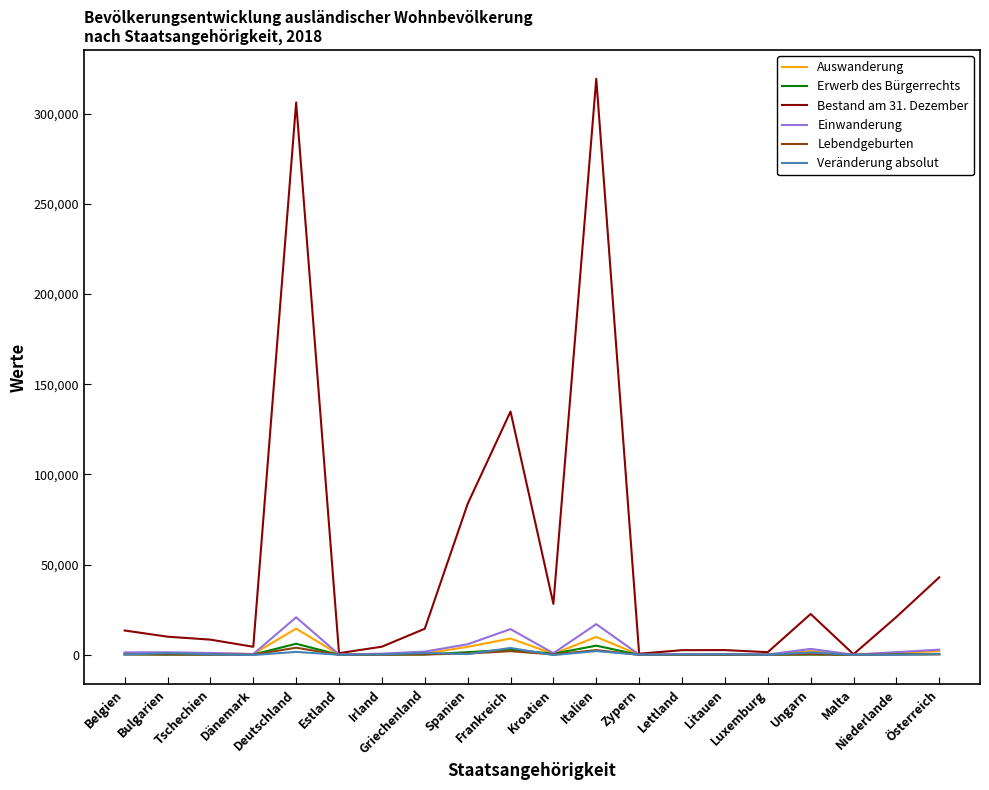

Which series has the largest range (max minus min)?

Bestand am 31. Dezember